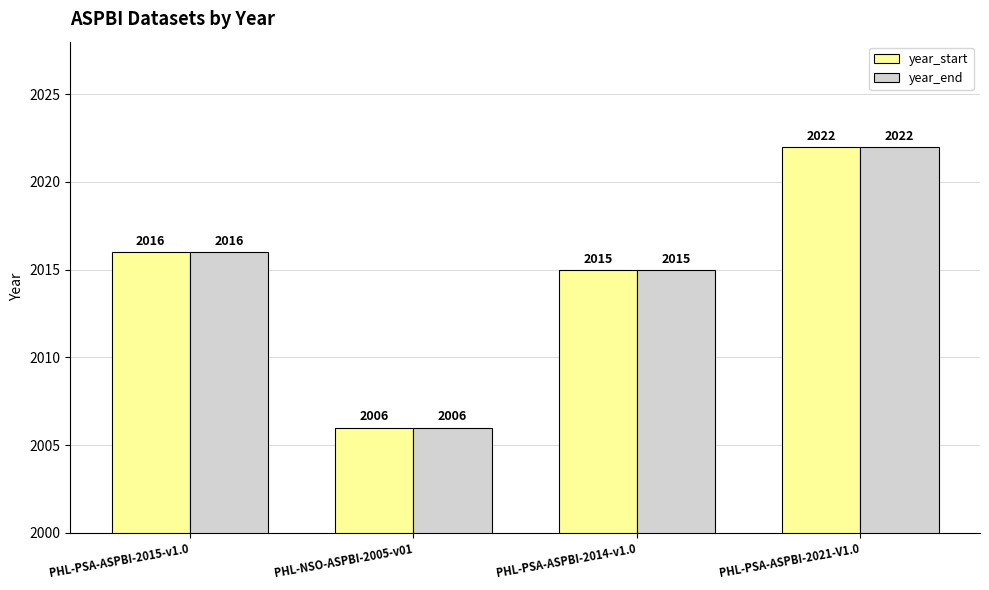

List the labels in order of year_start value, largest first.

PHL-PSA-ASPBI-2021-V1.0, PHL-PSA-ASPBI-2015-v1.0, PHL-PSA-ASPBI-2014-v1.0, PHL-NSO-ASPBI-2005-v01